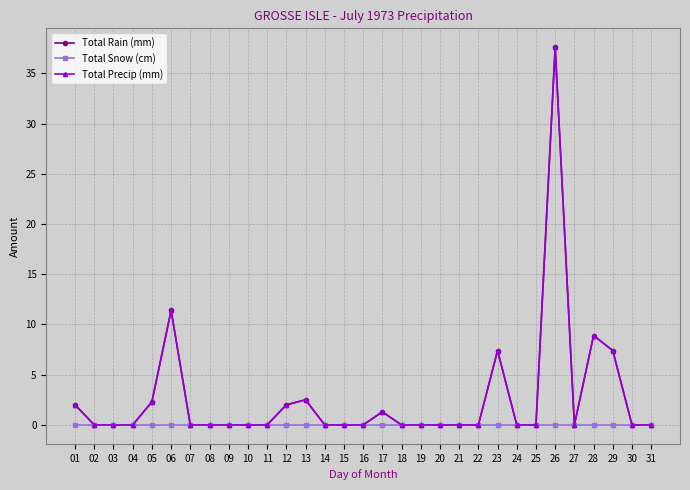

Is this an area chart (filled region under the line)?

No